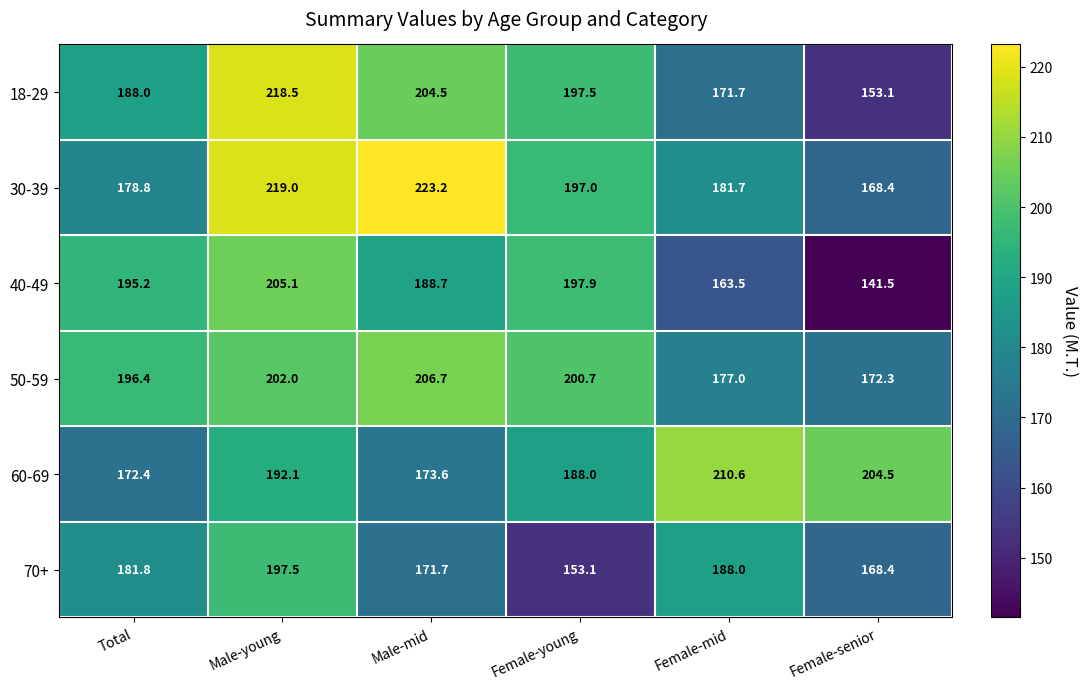

What is the sum of all 30-39 values?

1168.1